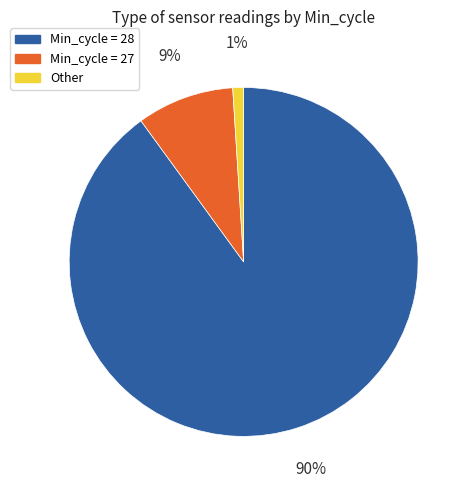

Is there a majority slice in this chart?

Yes